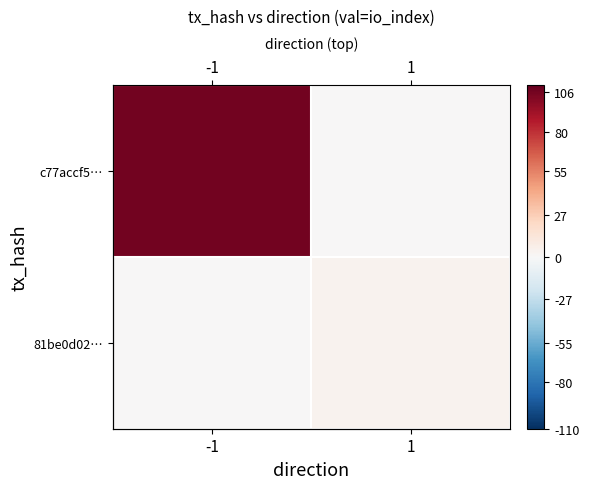

Is the value of c77accf5… at 1 greater than the value of 81be0d02… at 1?

No